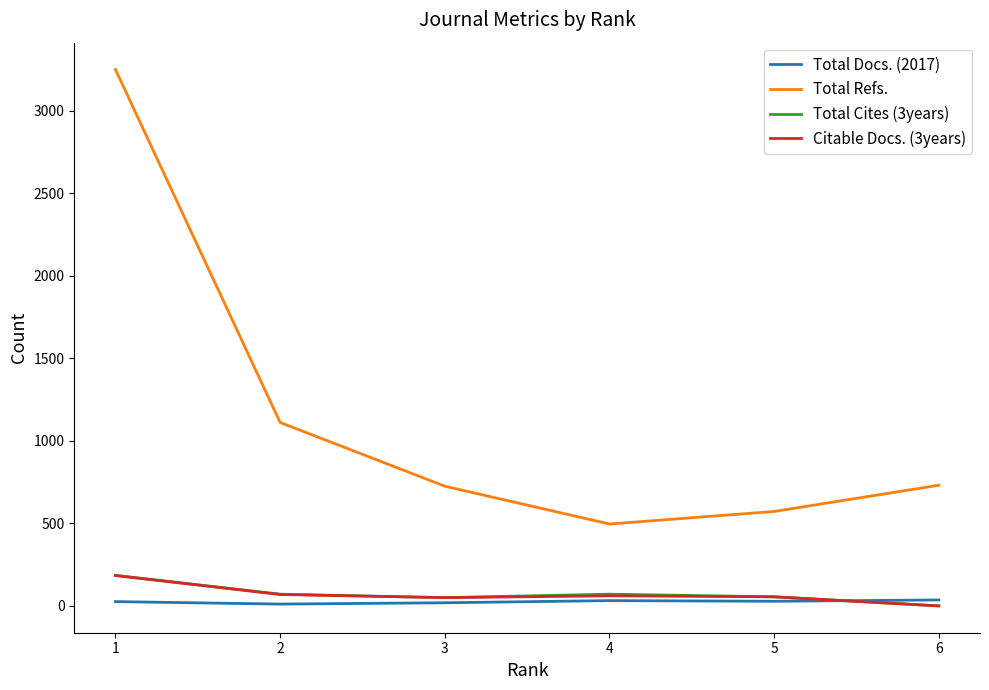

What are all the series names shown in the legend?

Total Docs. (2017), Total Refs., Total Cites (3years), Citable Docs. (3years)